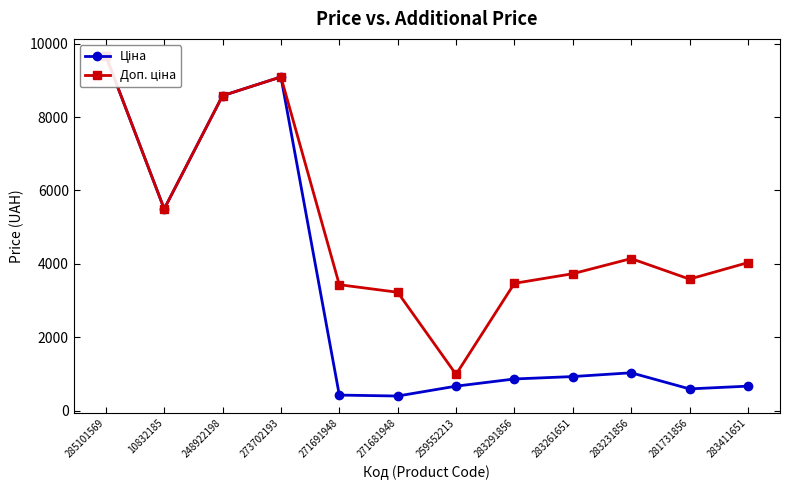

Which series changed the most between 273702193 and 271681948?

Ціна